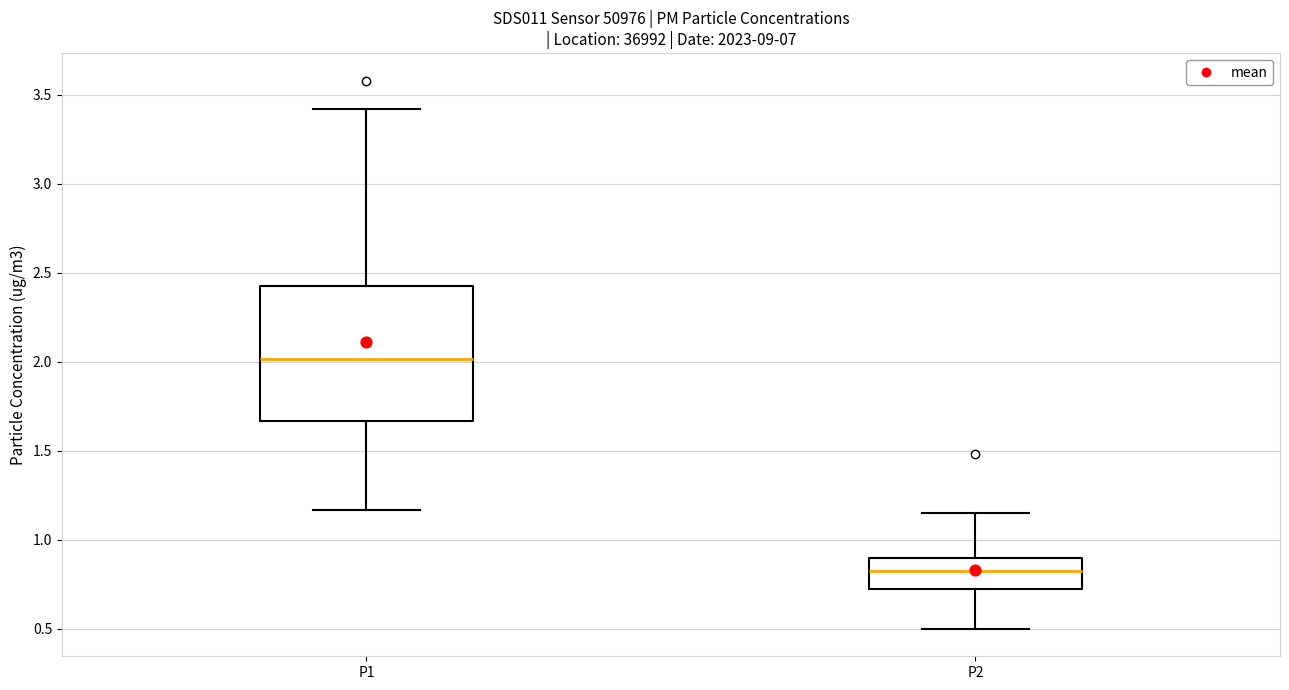

Comparing the boxes themselves (not the whiskers), which one is the tallest?

P1